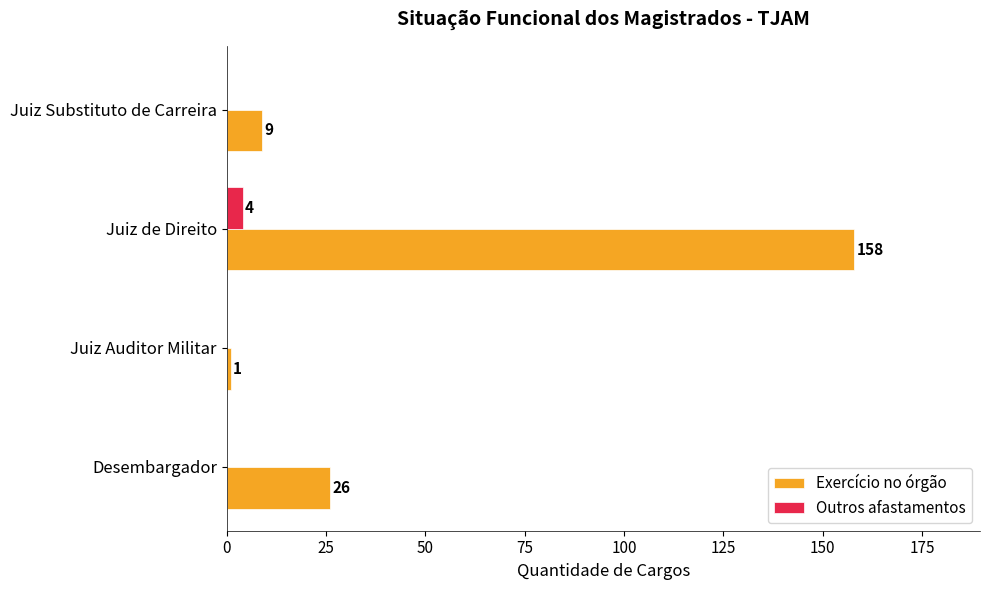

How many data points in Outros afastamentos are above 0?

1